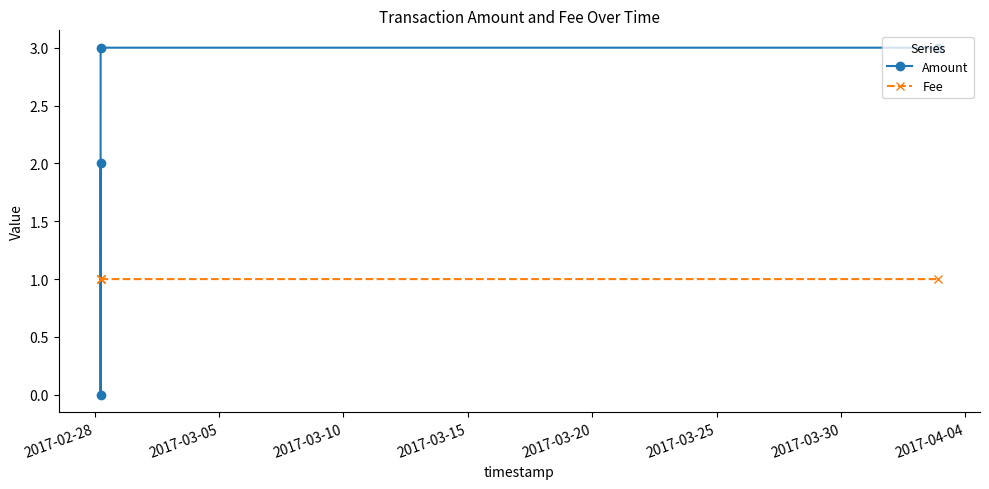

What is the maximum value shown in the chart?

3.0